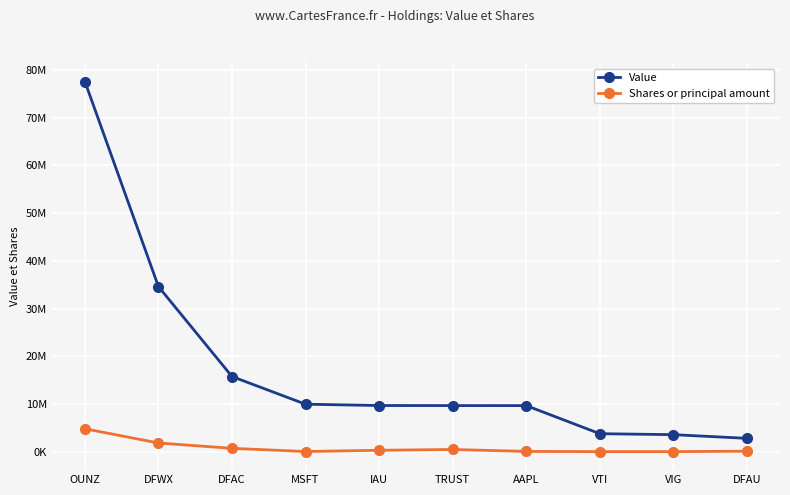

What is the smallest value displayed?

21069